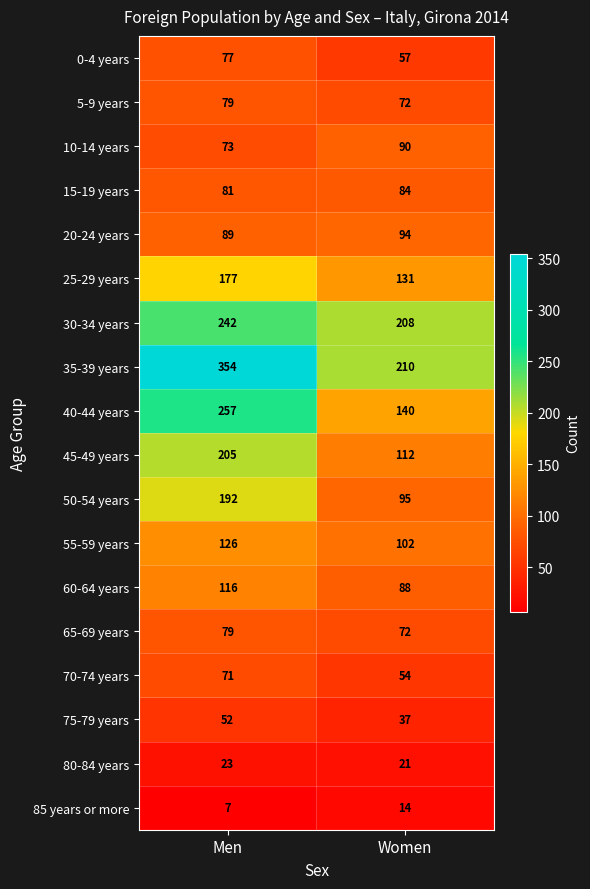

What is the difference between the maximum and minimum values in the 85 years or more series?

7